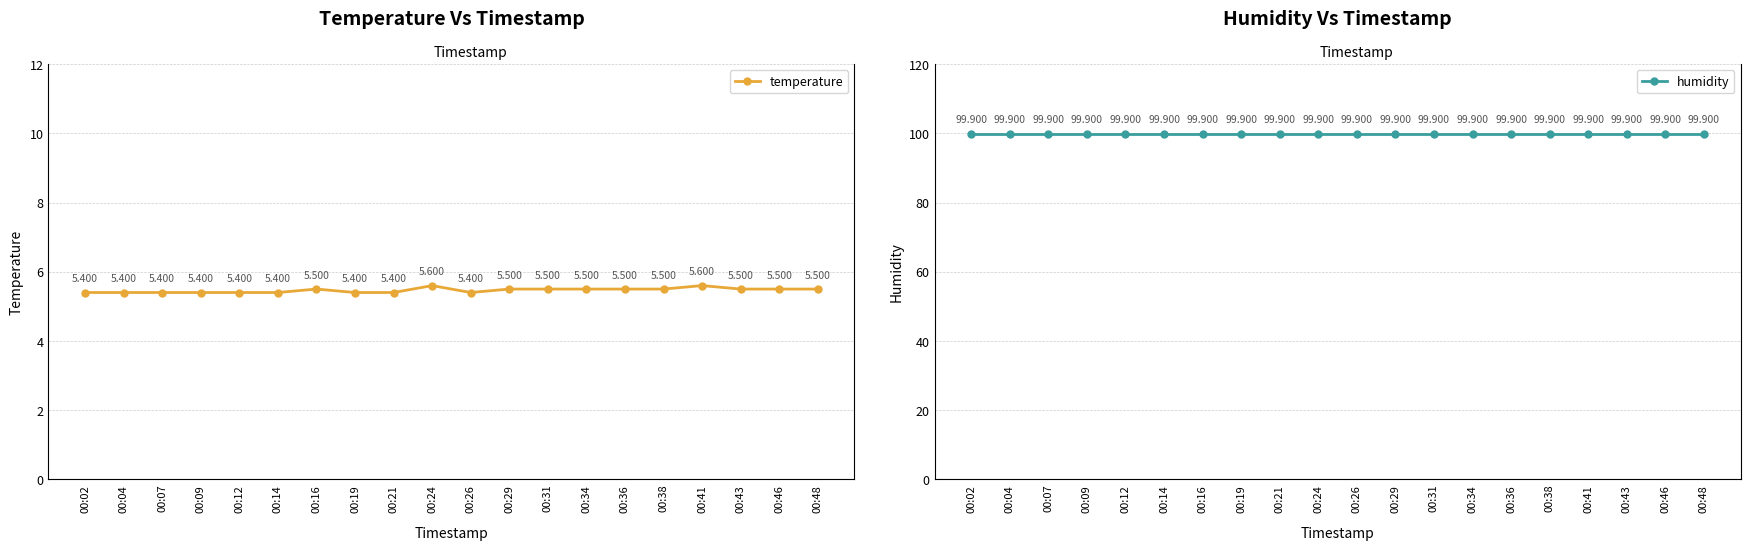

Does the chart display data point markers on the line(s)?

Yes